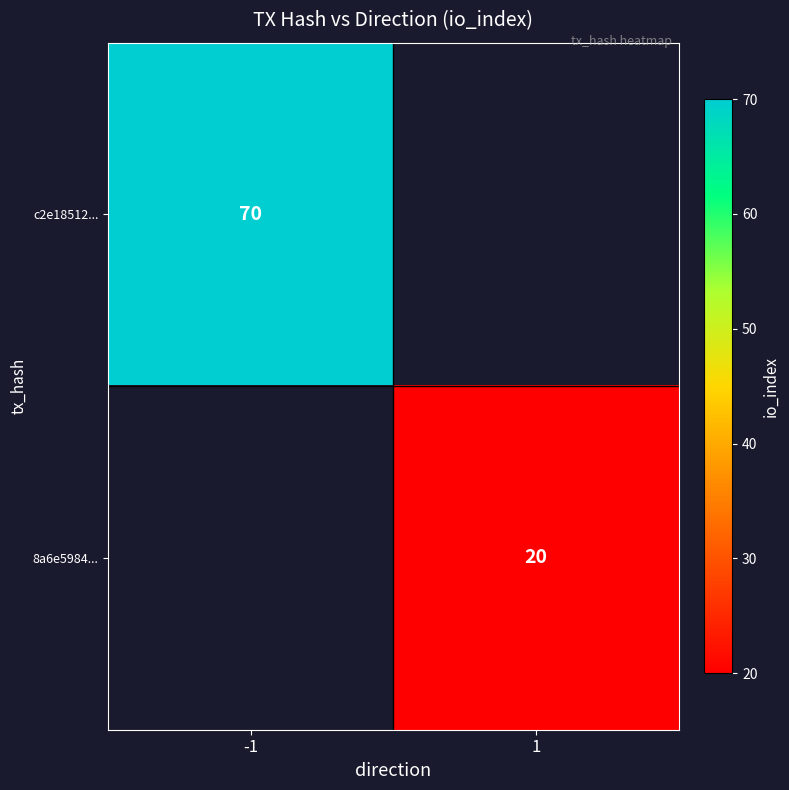

At which category is the sum across all series the highest?

-1